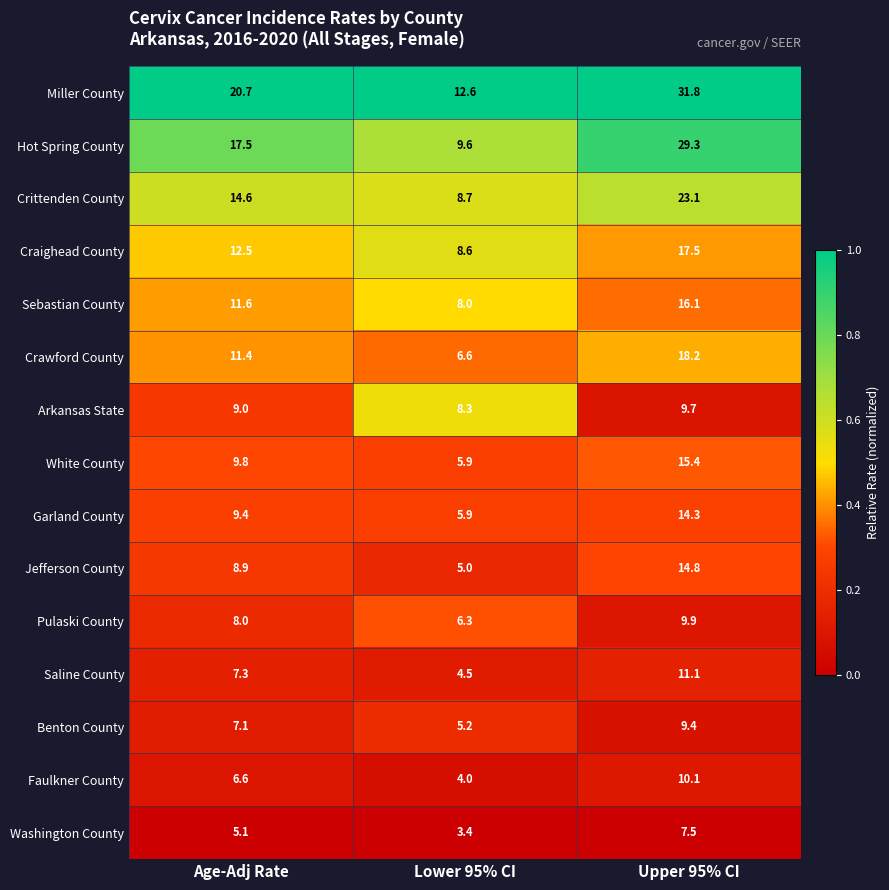

Is it true that Miller County equals 12.6 at Lower 95% CI?

True